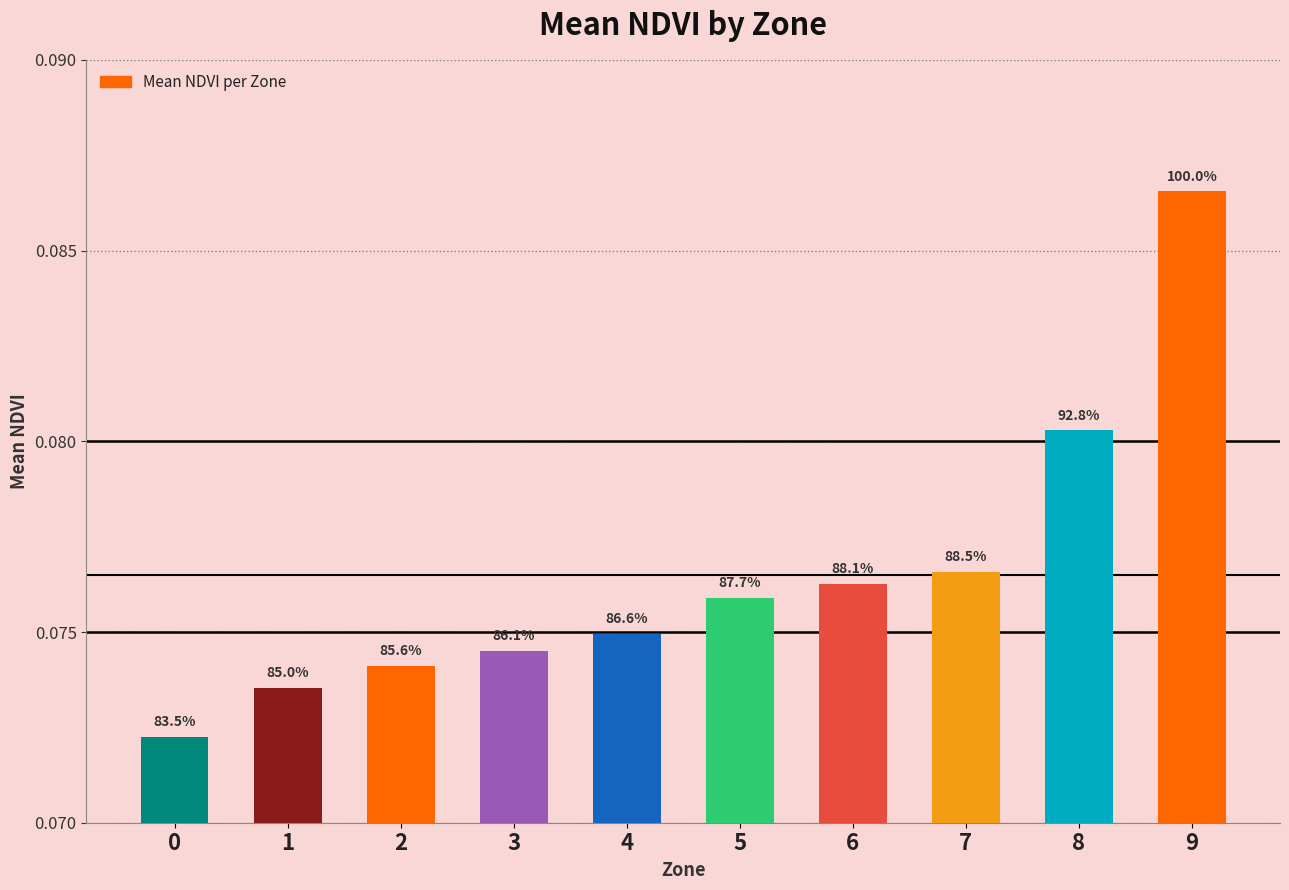

How many bars are there in total?

10